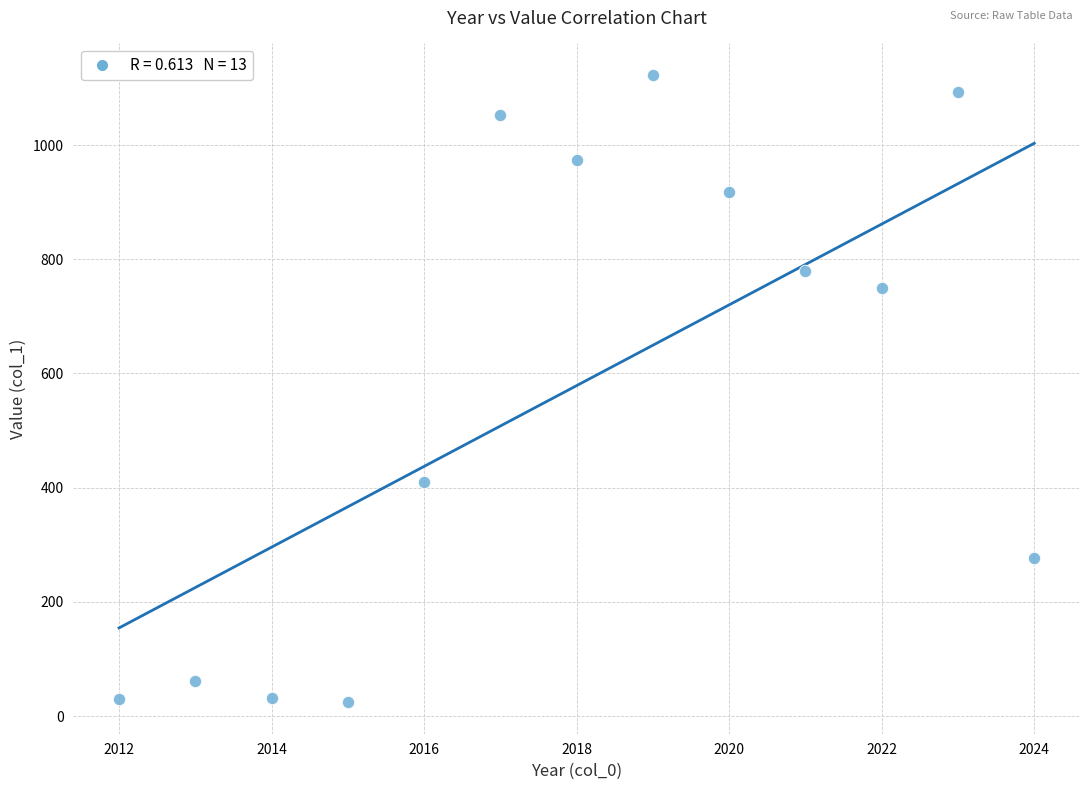

What is the range of Y values (max minus min)?

1099